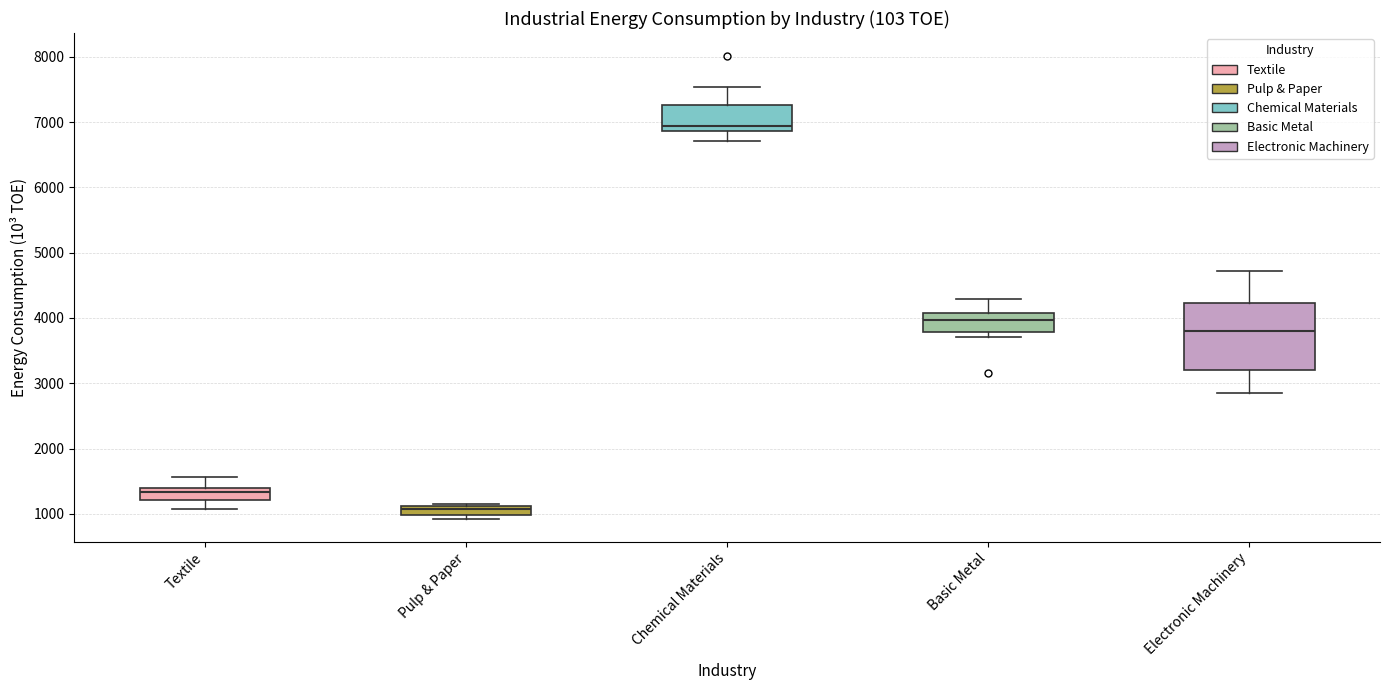

Which box has the lowest median line?

Pulp & Paper